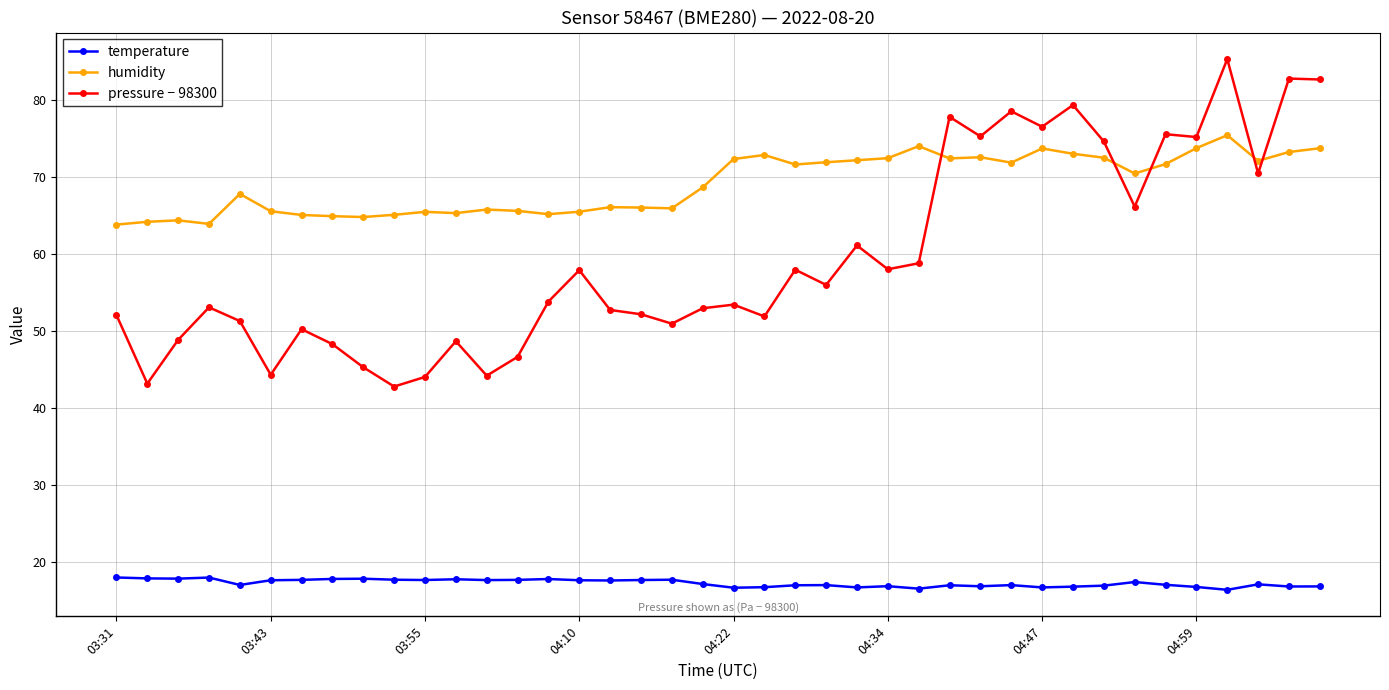

What is the value of the humidity point at the 6th from the left?

65.5